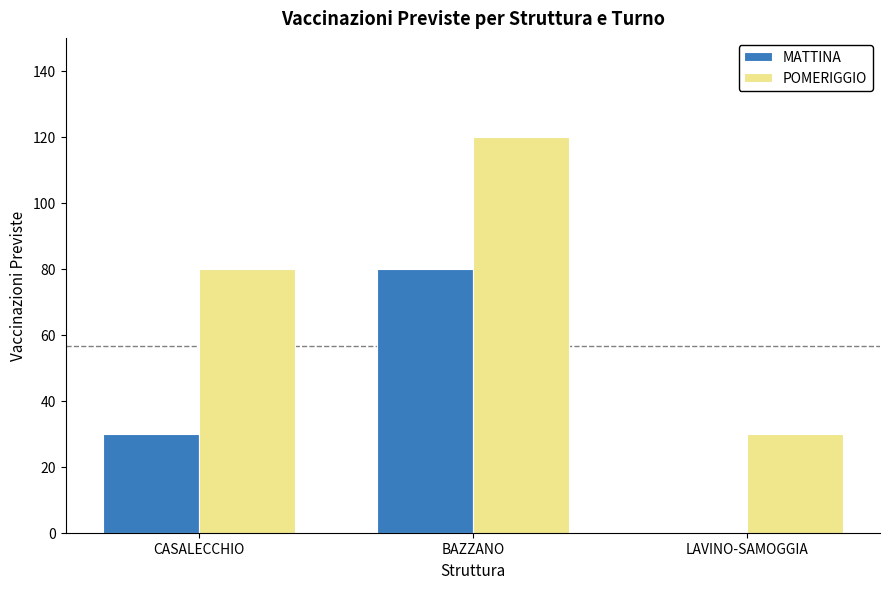

Reading right to left, transcribe all the data shown in this chart.

MATTINA: LAVINO-SAMOGGIA=0	BAZZANO=80	CASALECCHIO=30
POMERIGGIO: LAVINO-SAMOGGIA=30	BAZZANO=120	CASALECCHIO=80